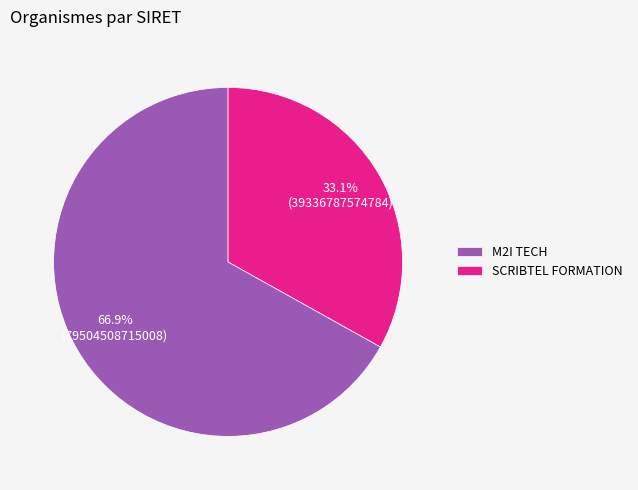

What is the largest slice in the pie chart?

M2I TECH